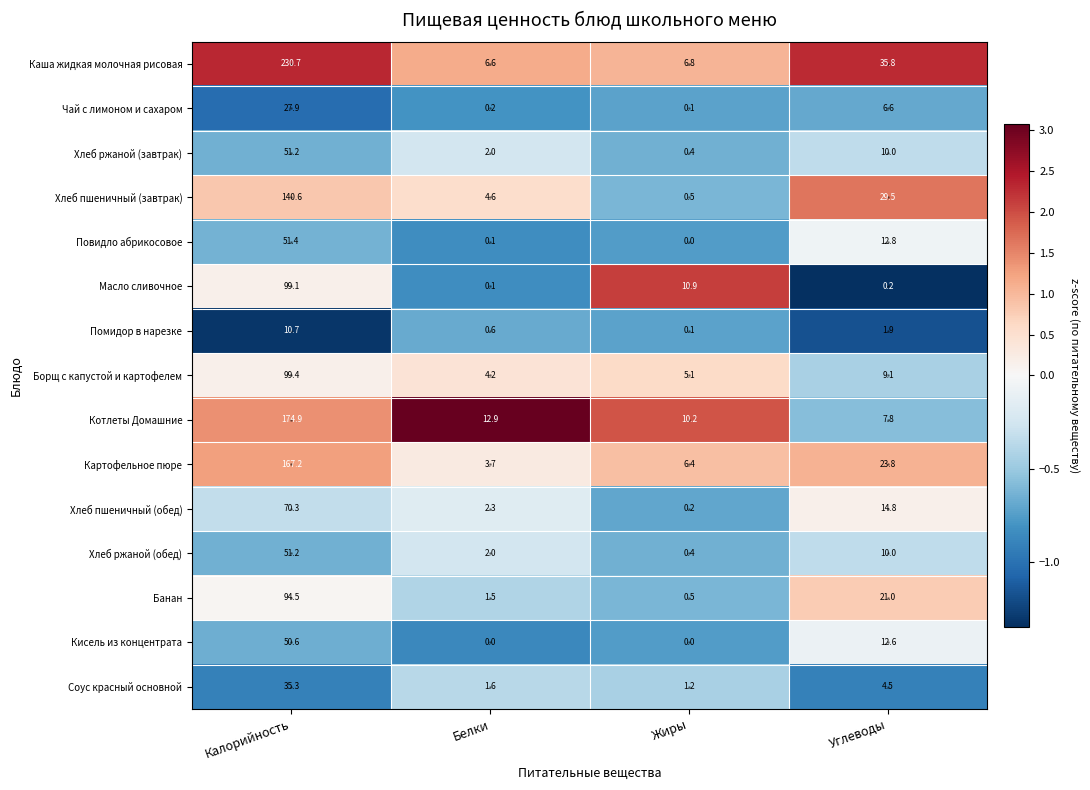

Is the value of Банан at Калорийность greater than the value of Каша жидкая молочная рисовая at Калорийность?

No